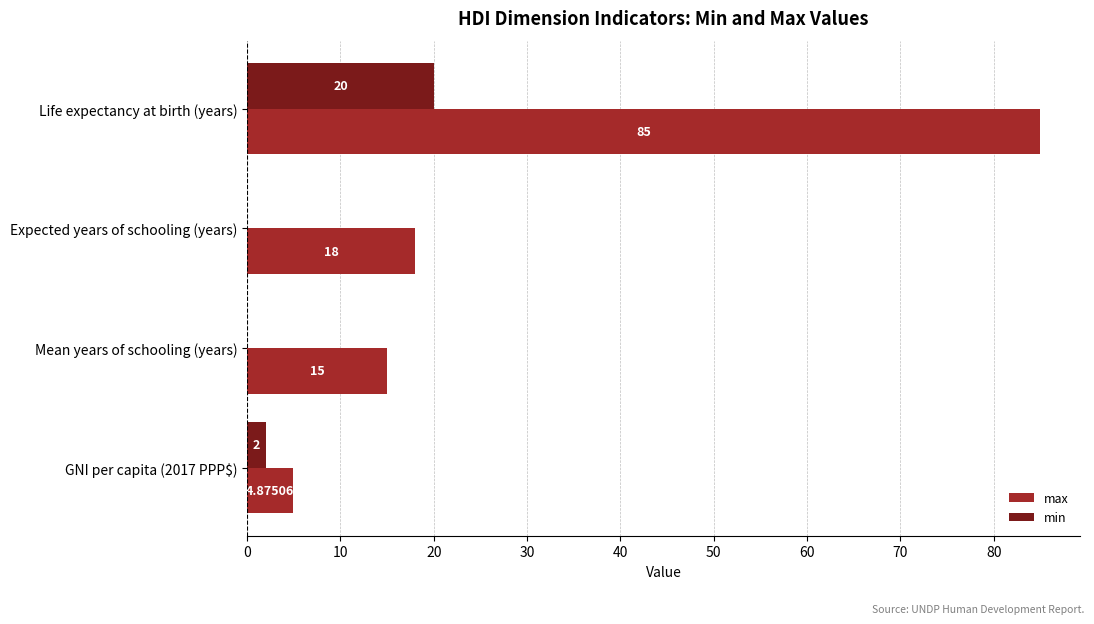

What is the sum of all min values?

22.0